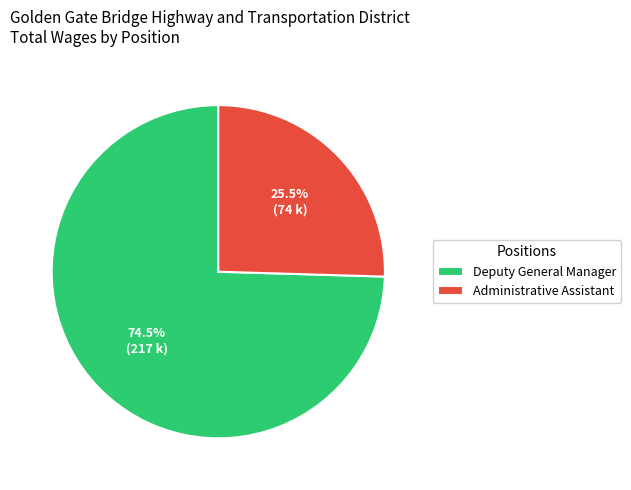

Which has a higher value, Administrative Assistant or Deputy General Manager?

Deputy General Manager